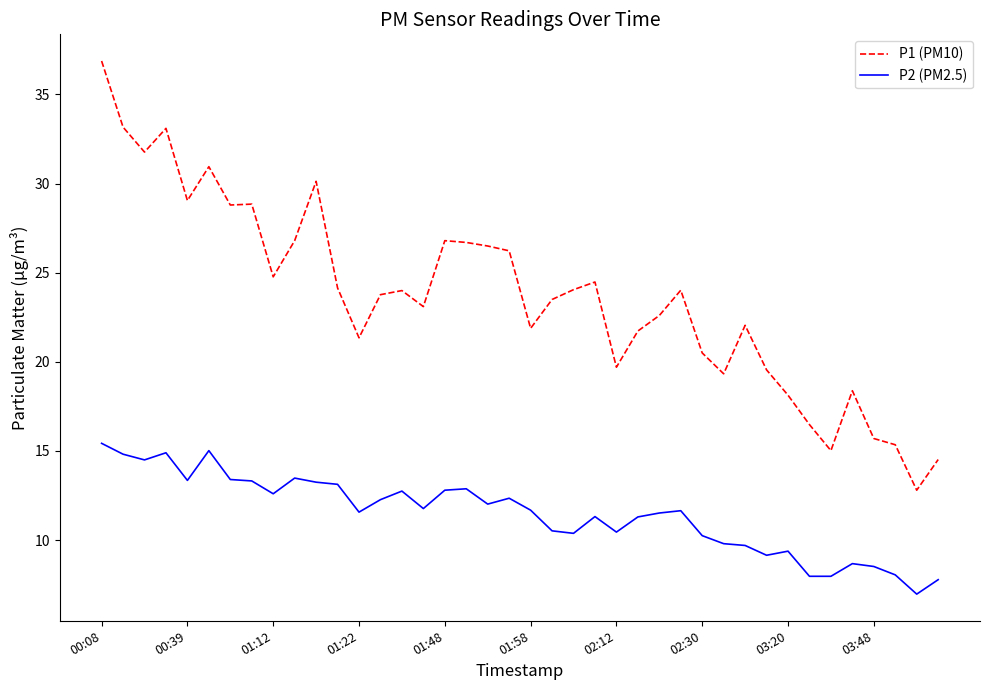

How many lines are shown in the chart?

2